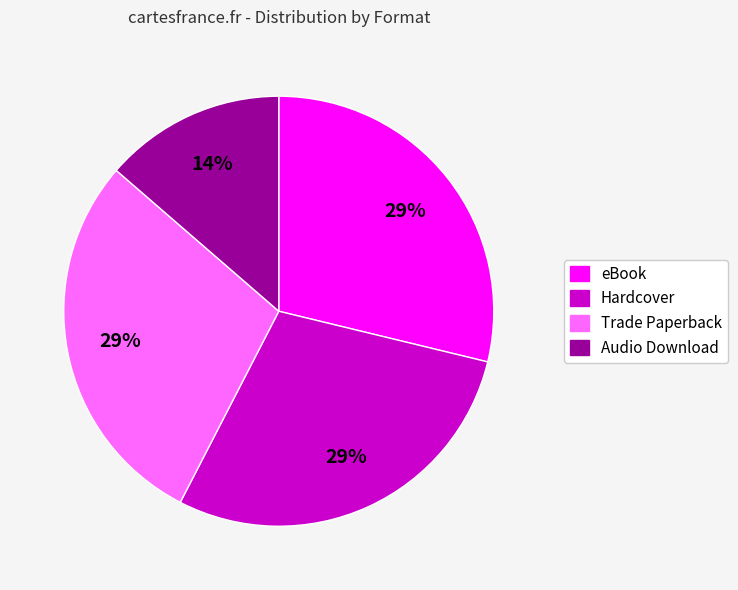

Count the number of slices in the pie.

4